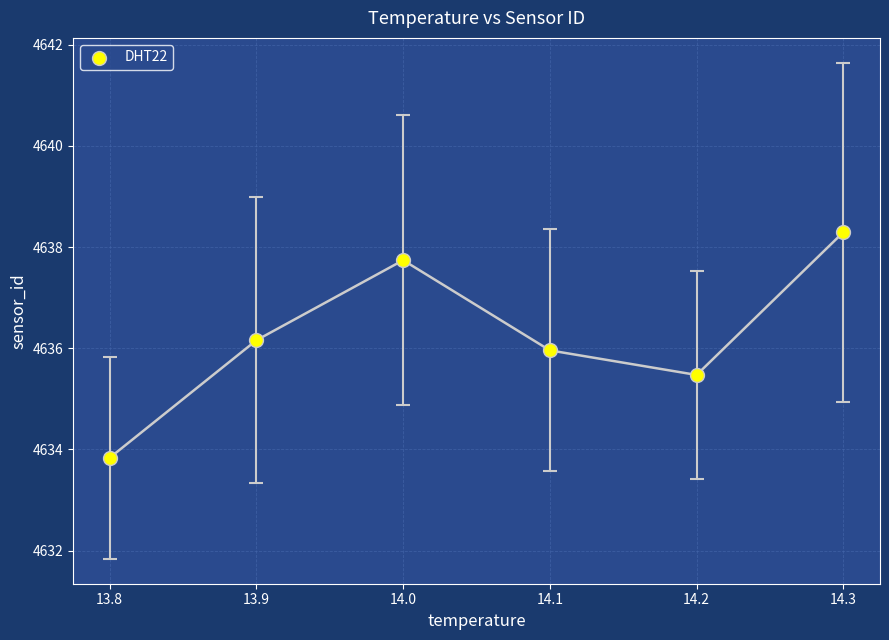

What is the average X value?

14.0